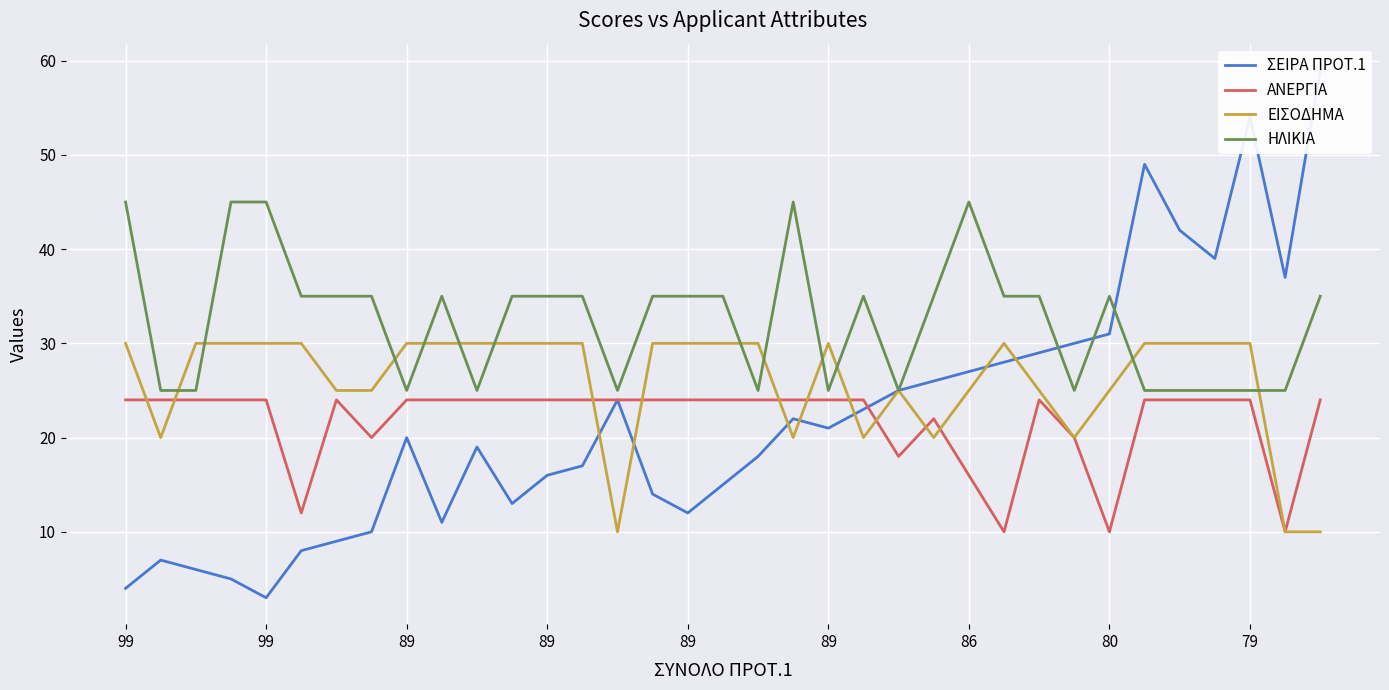

How many interior local valleys does the ΑΝΕΡΓΙΑ series have?

6